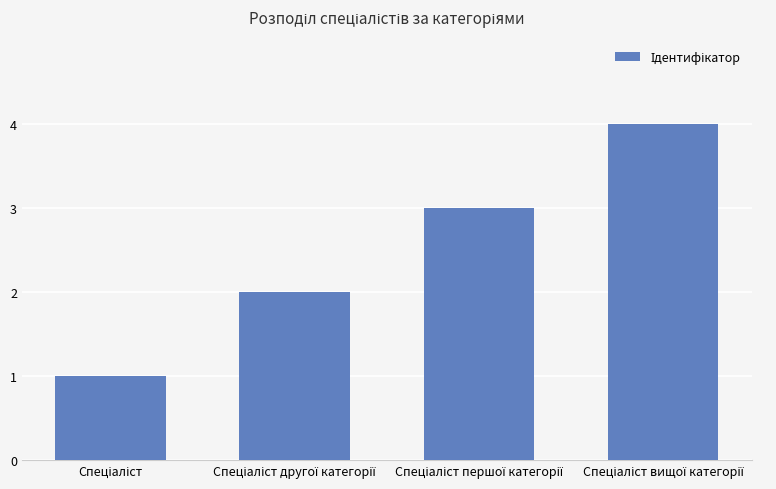

What is the difference between the maximum and minimum values?

3